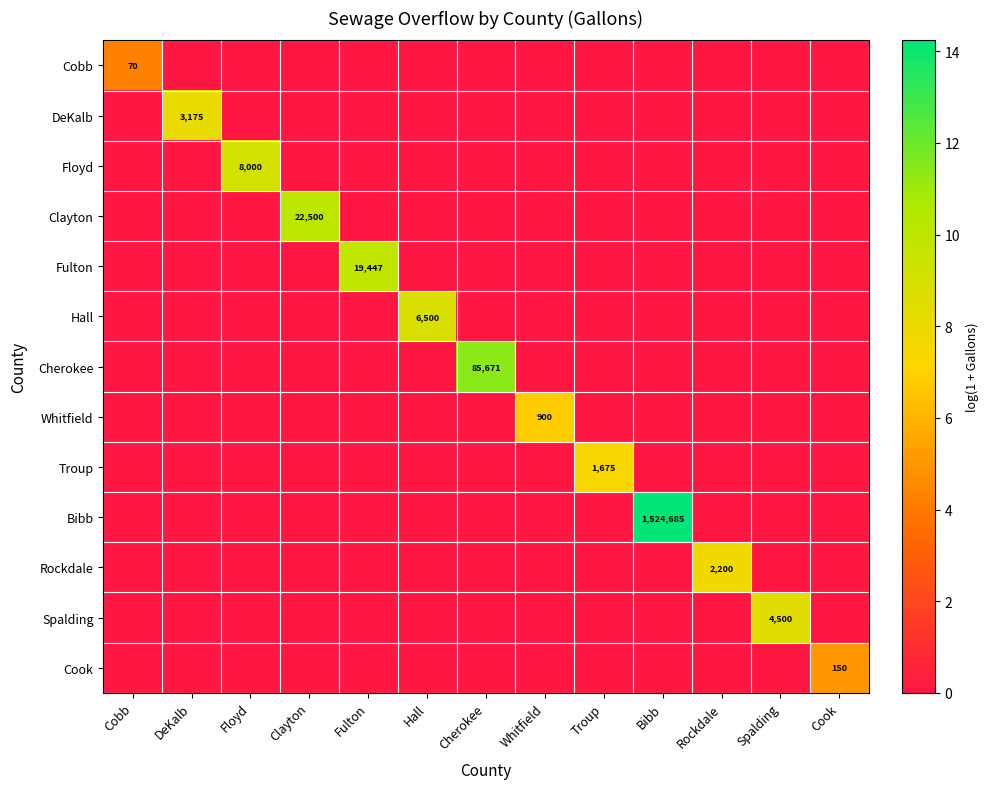

At Fulton, list the series in order from smallest to largest.

Cobb, DeKalb, Floyd, Clayton, Hall, Cherokee, Whitfield, Troup, Bibb, Rockdale, Spalding, Cook, Fulton